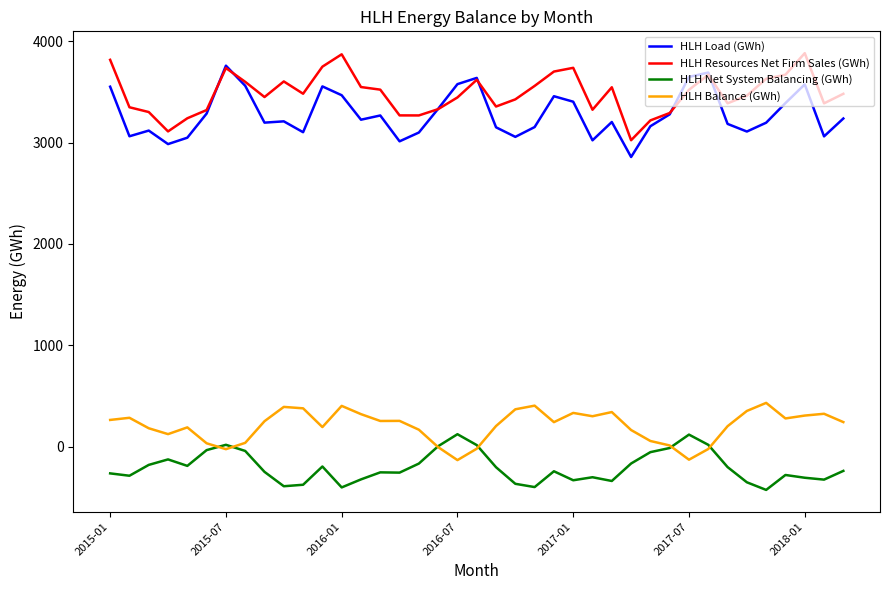

In HLH Net System Balancing (GWh), how many points are lower than both neighbors (excluding endpoints)?

10